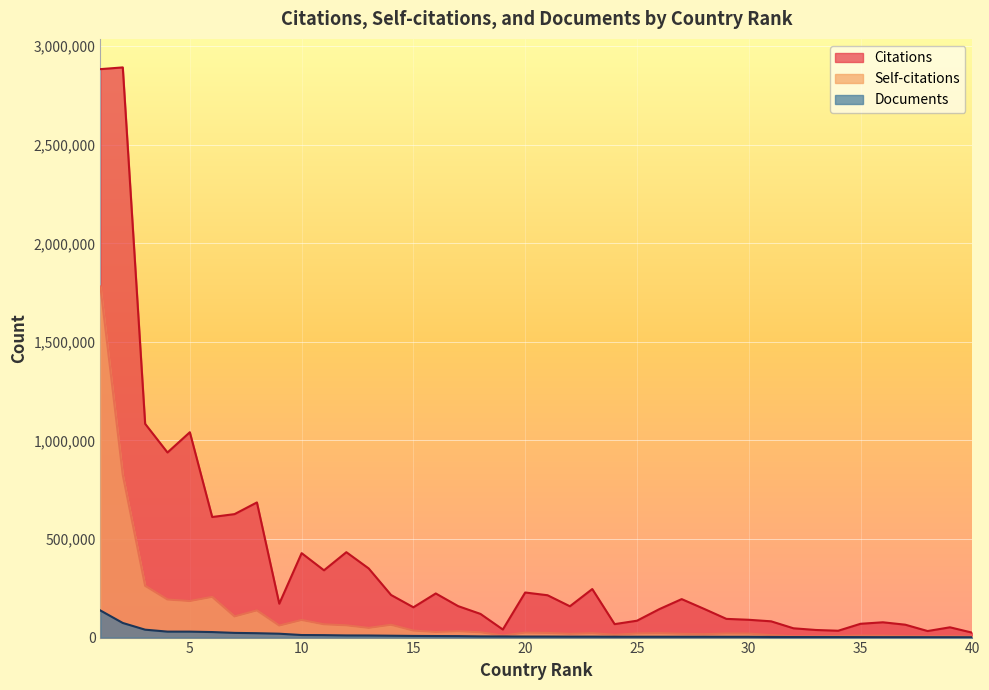

Where does the Citations series first go above 159667?

1